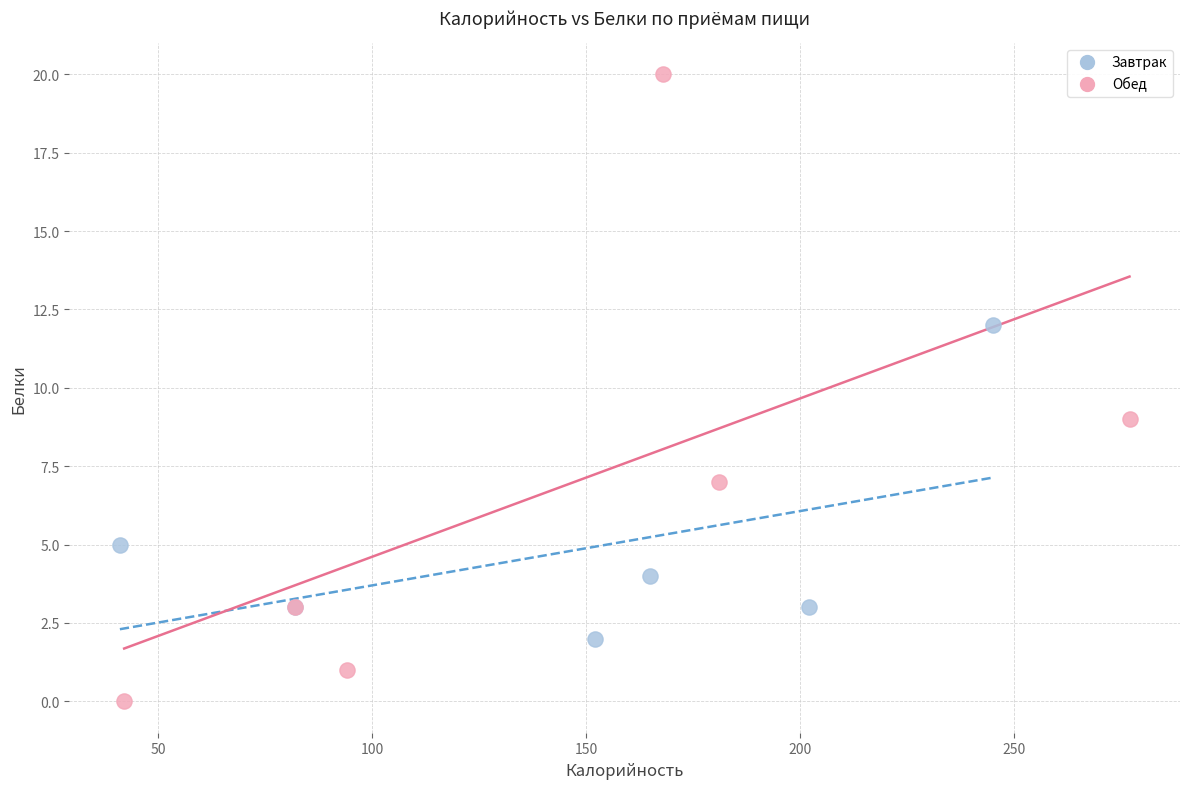

Which series reaches the minimum Y coordinate?

Обед